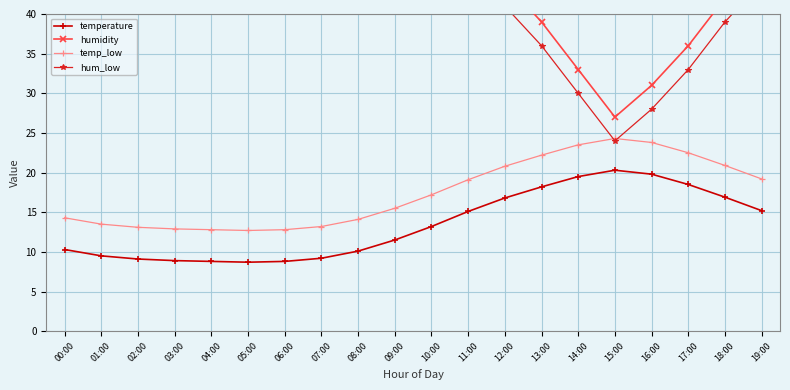

What is the sum of the temp_low values at 17:00 and 12:00?

43.3